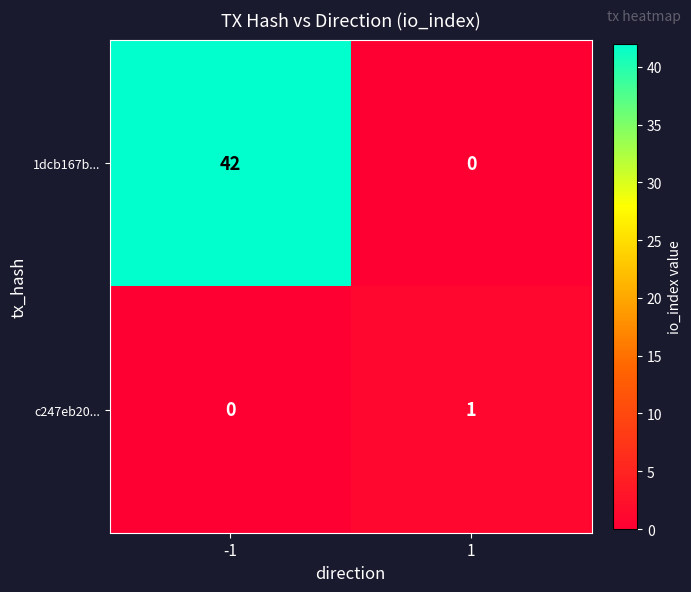

Which series has the largest total across all categories?

1dcb167b...